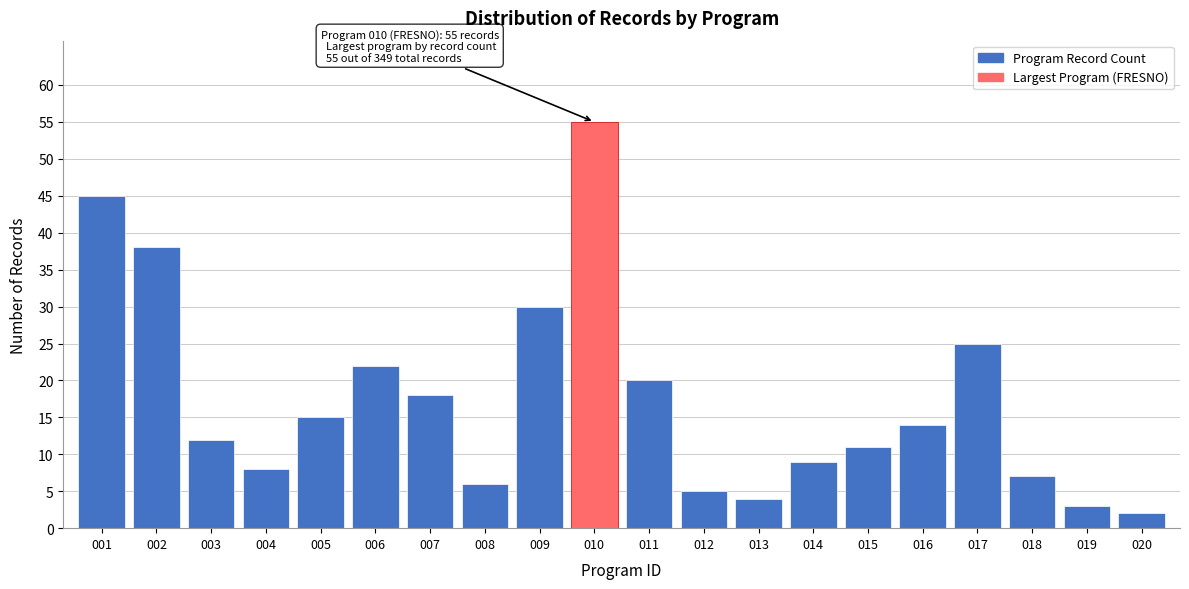

Reading right to left, list all the values displayed in this chart.

2	3	7	25	14	11	9	4	5	20	55	30	6	18	22	15	8	12	38	45